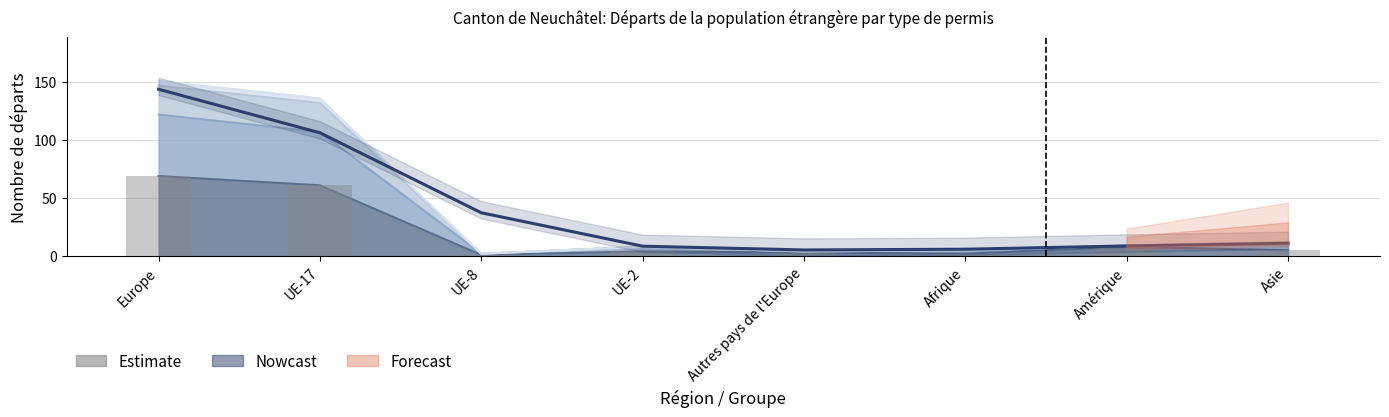

Approximately how many times larger is the value at UE-2 compared to Asie?

0.8